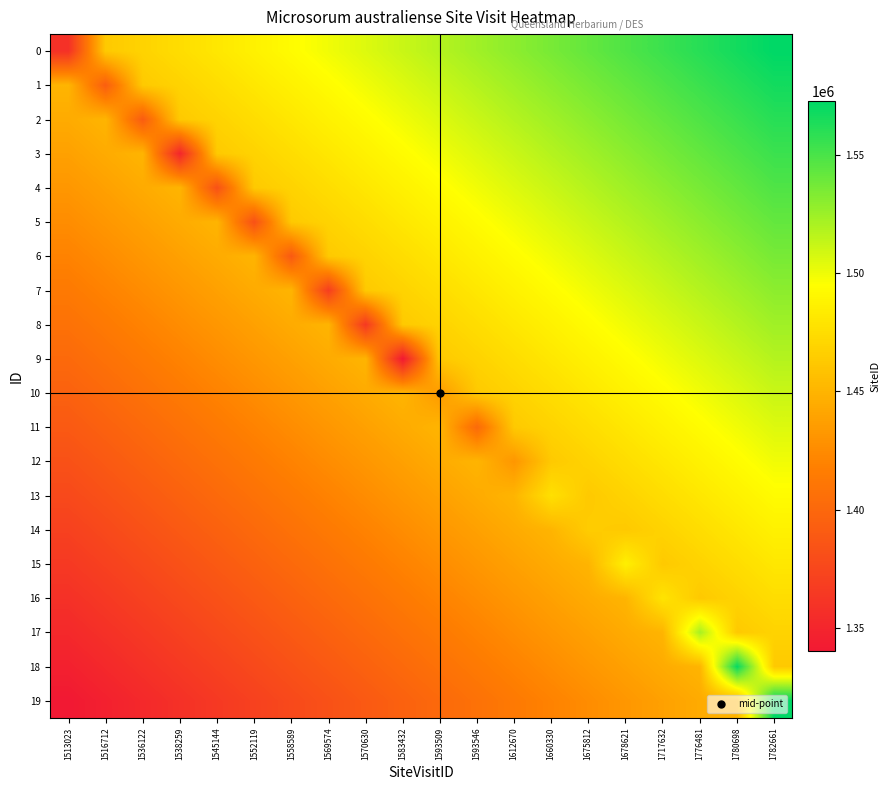

Which has a higher value, 1782661 or 1780698?

1782661